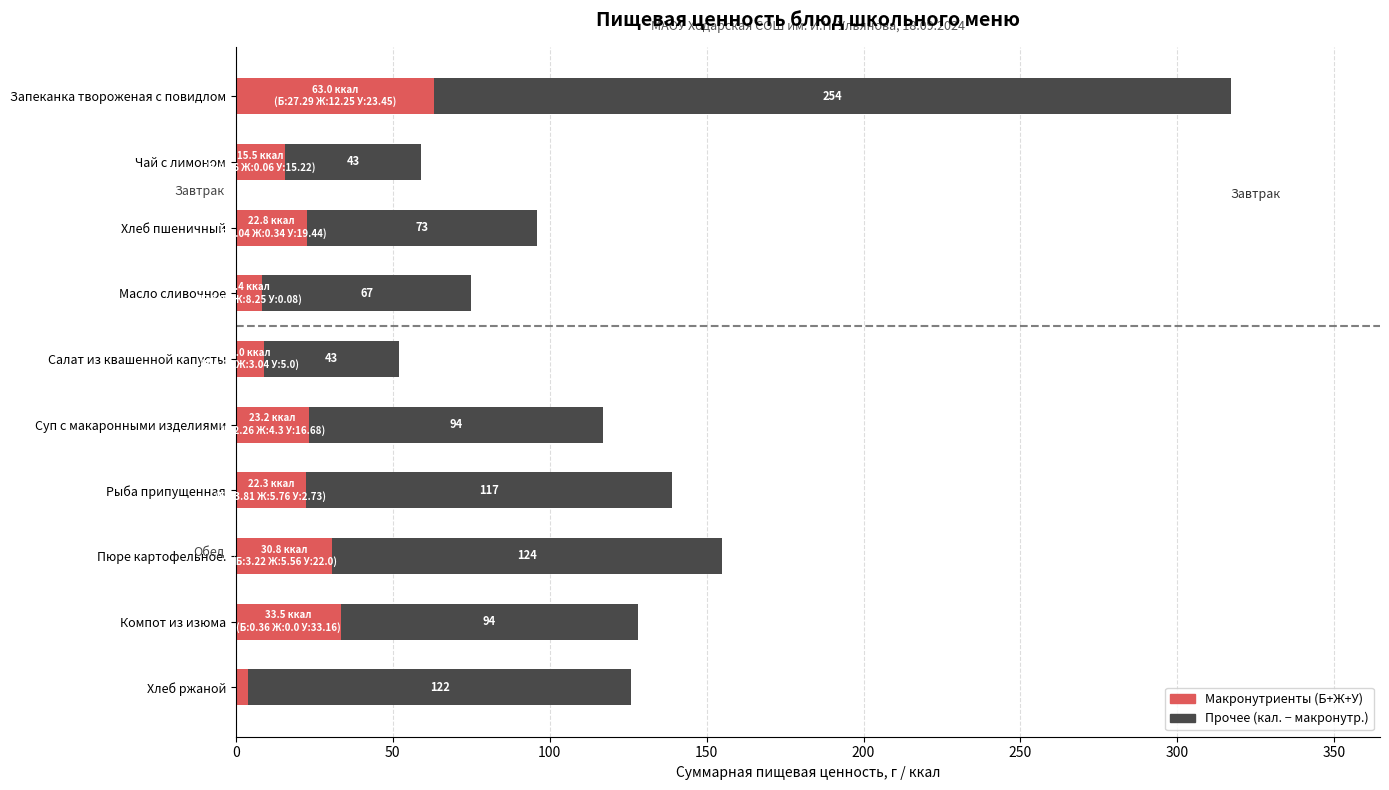

At which category is the sum across all series the highest?

Запеканка твороженая с повидлом